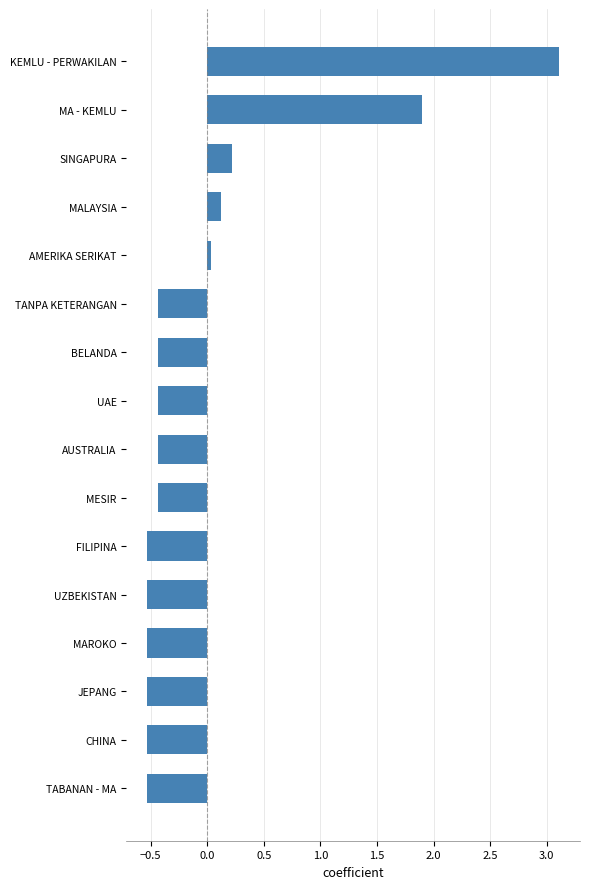

What is the difference between the maximum and minimum values?

3.6